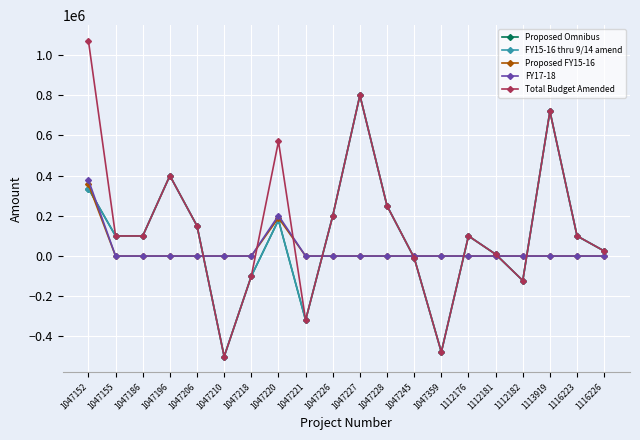

Does the chart have visible grid lines?

Yes